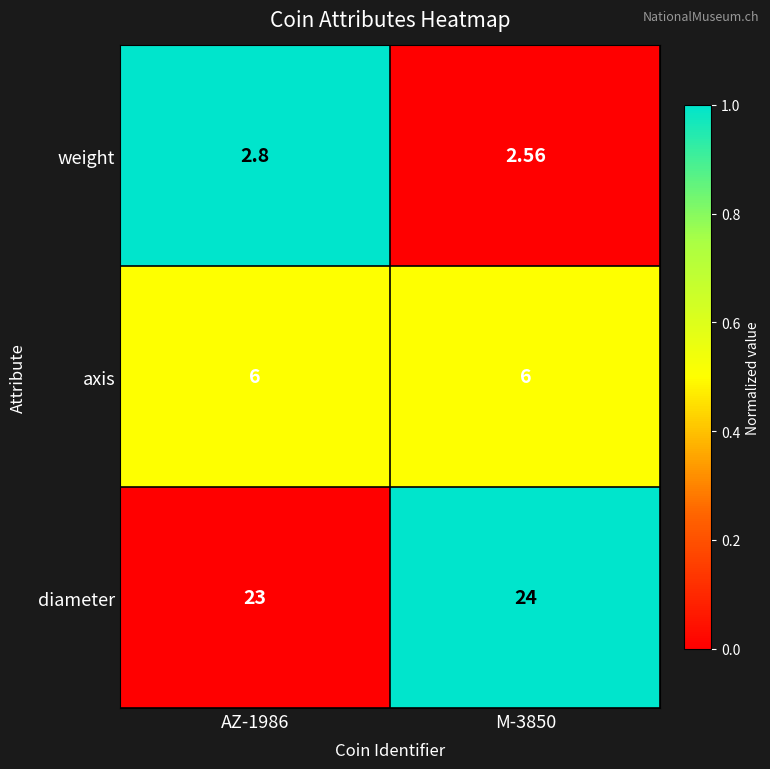

Between AZ-1986 and M-3850, which series saw the biggest shift?

diameter